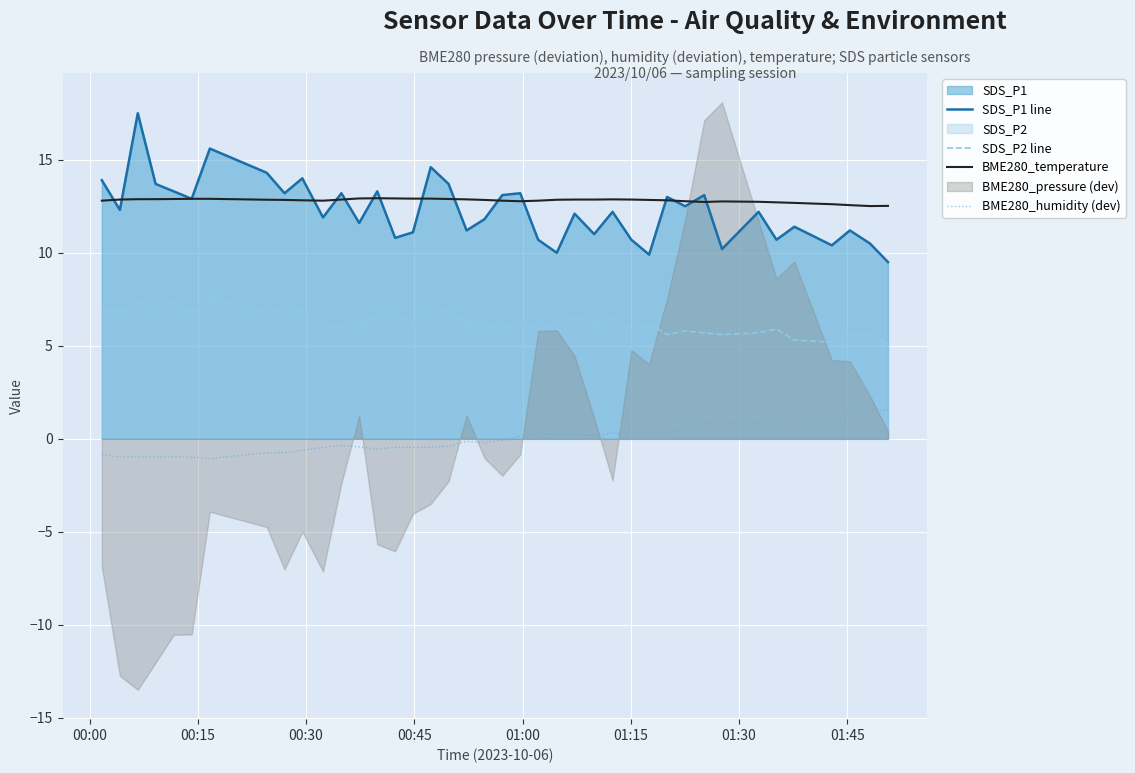

True or false: BME280_humidity (dev) and SDS_P1 line intersect in this chart.

False